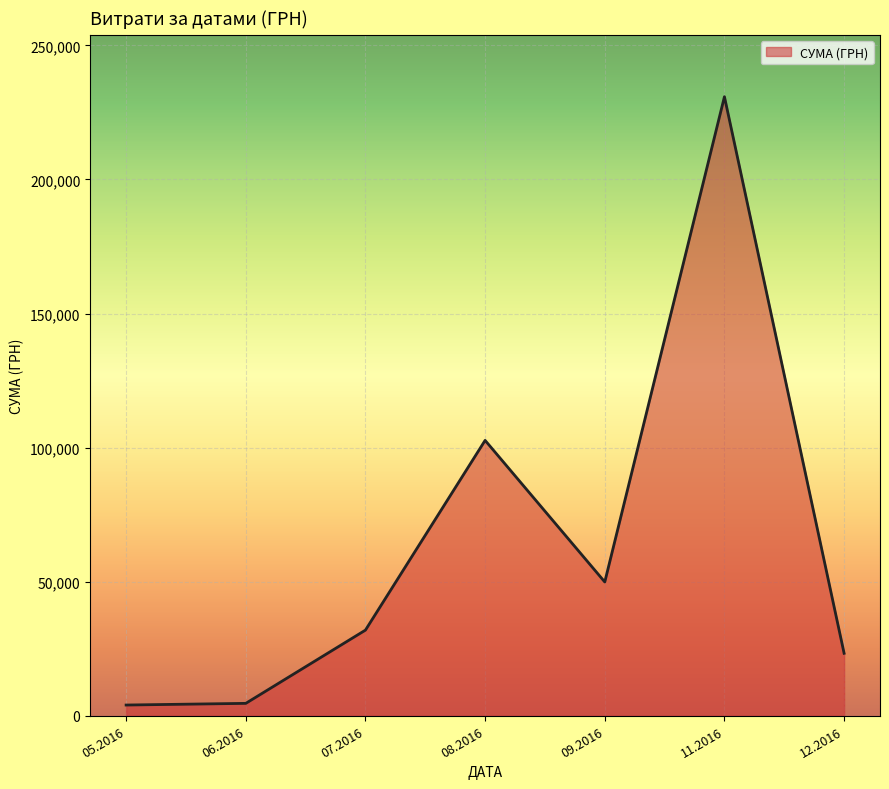

The value at 09.2016 is 83181.8. True or false?

False